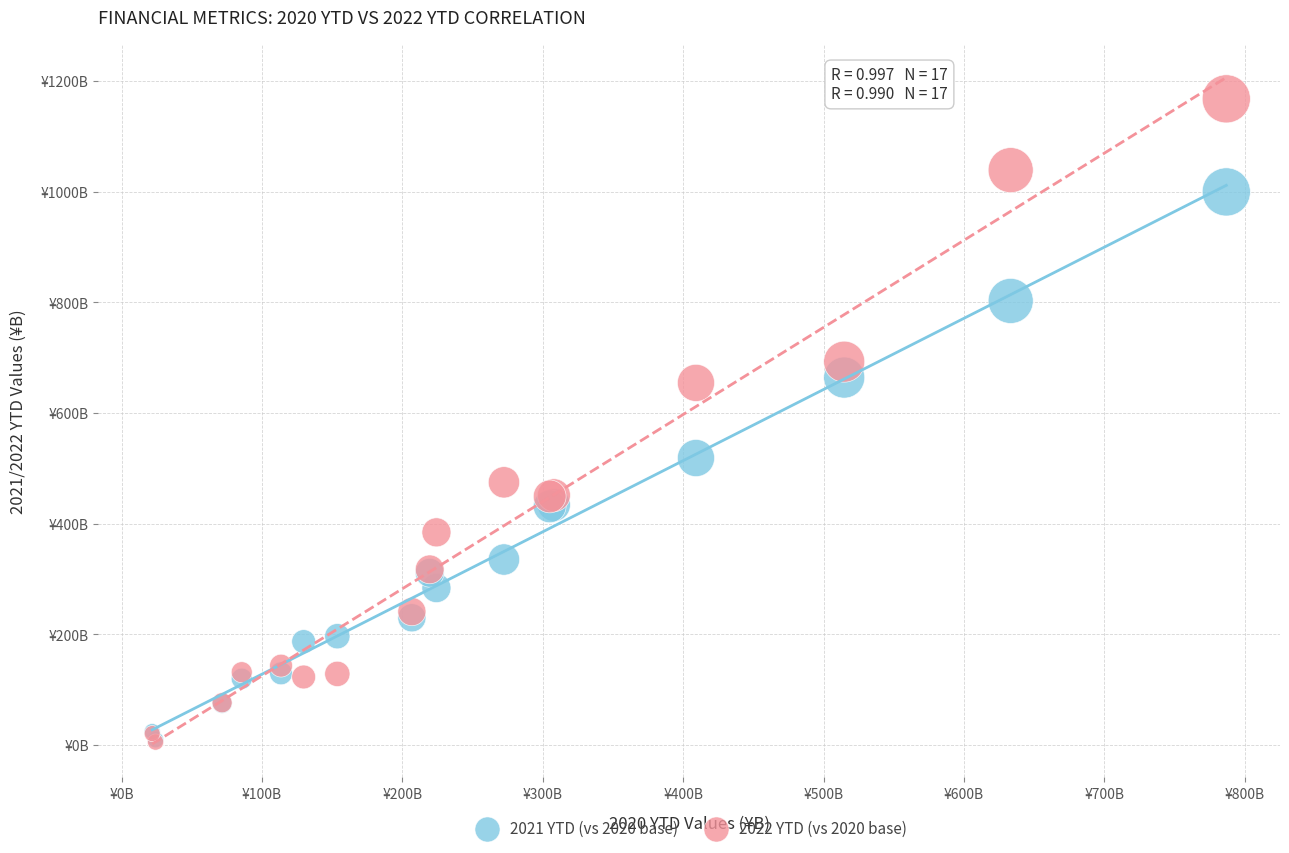

Which series contains the highest Y value?

2022 YTD (vs 2020 base)